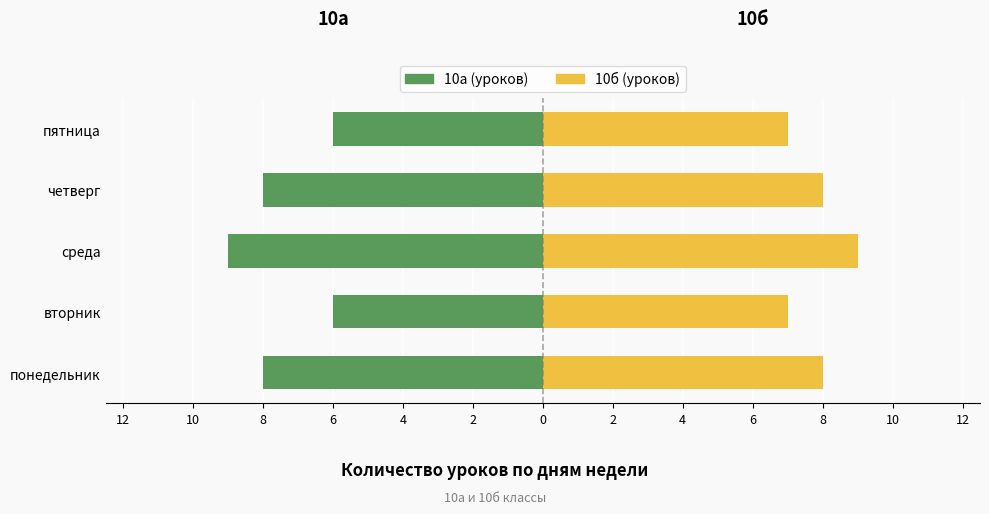

Reading left to right, extract all data points from this chart.

10а (уроков): -8	-6	-9	-8	-6
10б (уроков): 8	7	9	8	7